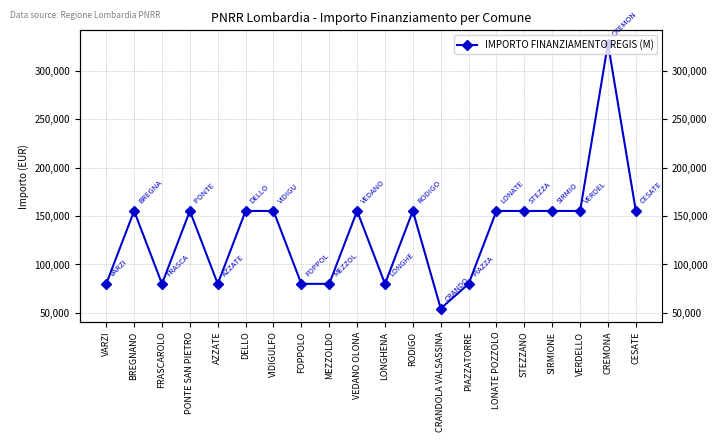

The value at FOPPOLO is 79922. True or false?

True